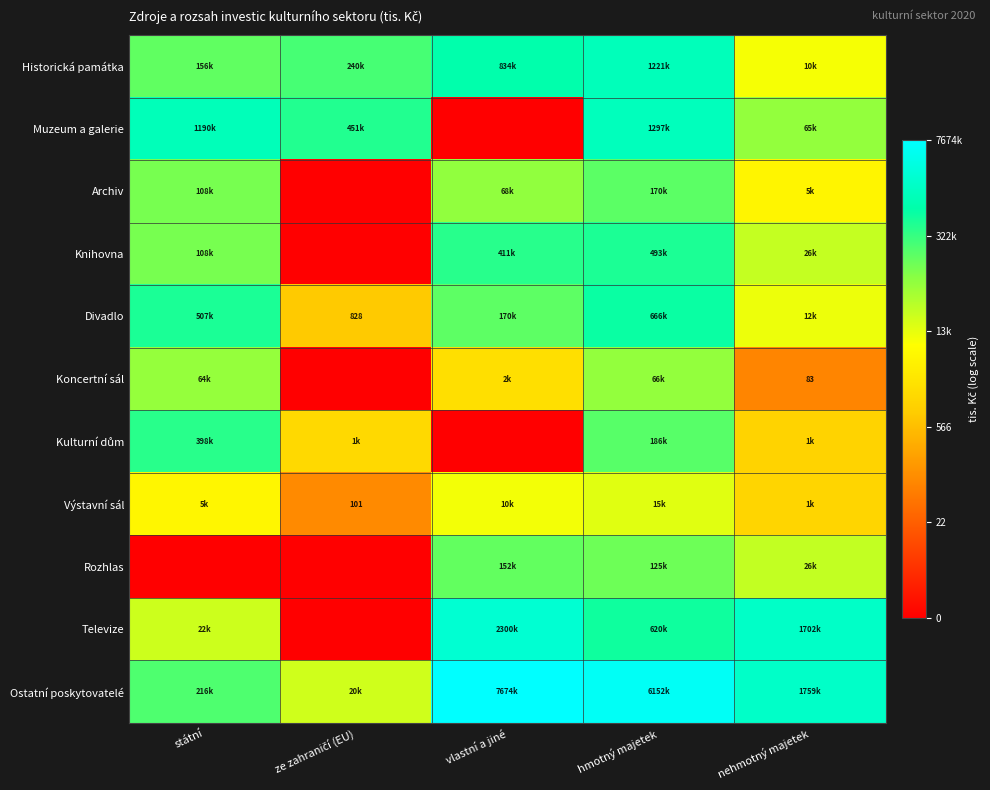

At which category is the sum across all series the highest?

hmotný majetek